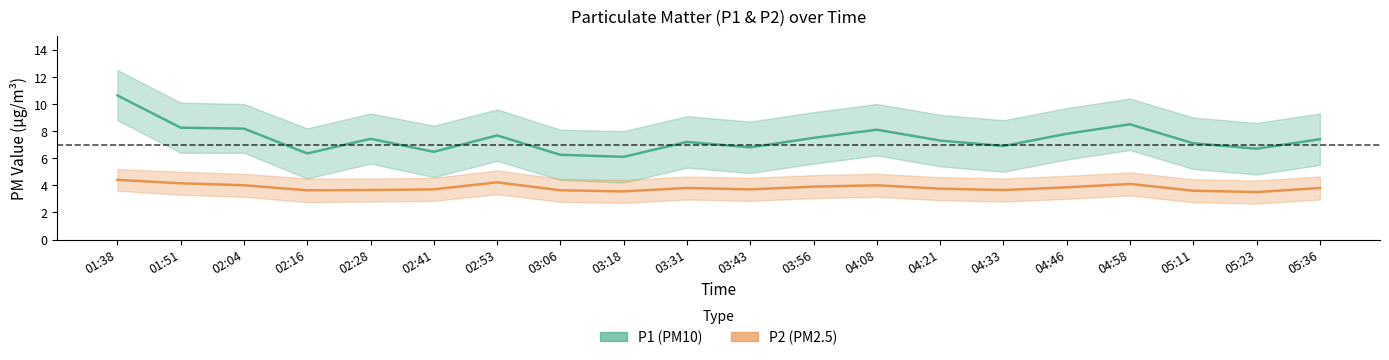

Count the P2 values in the range 3 to 4.

16